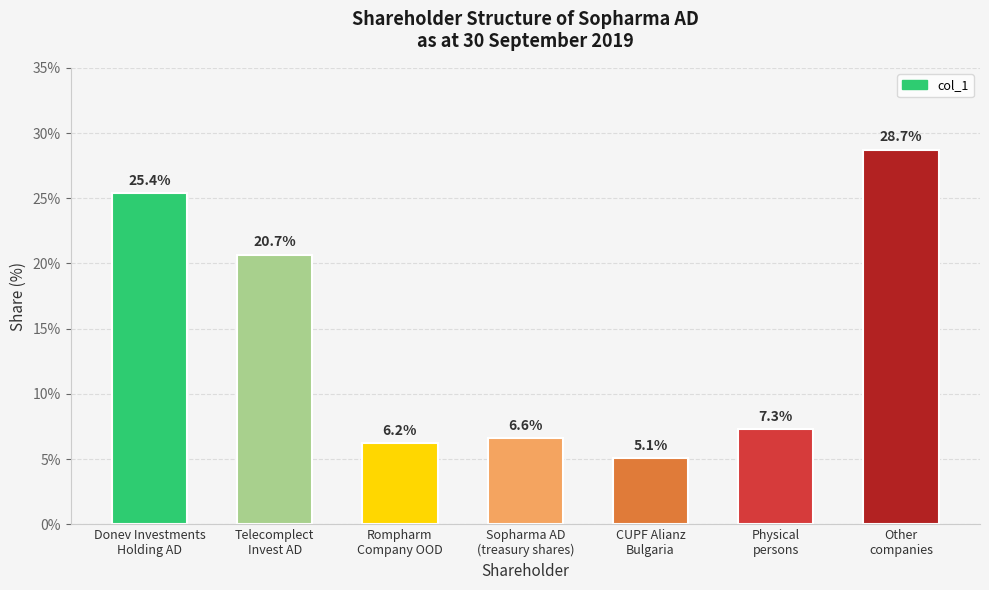

How many series are shown in this chart?

1